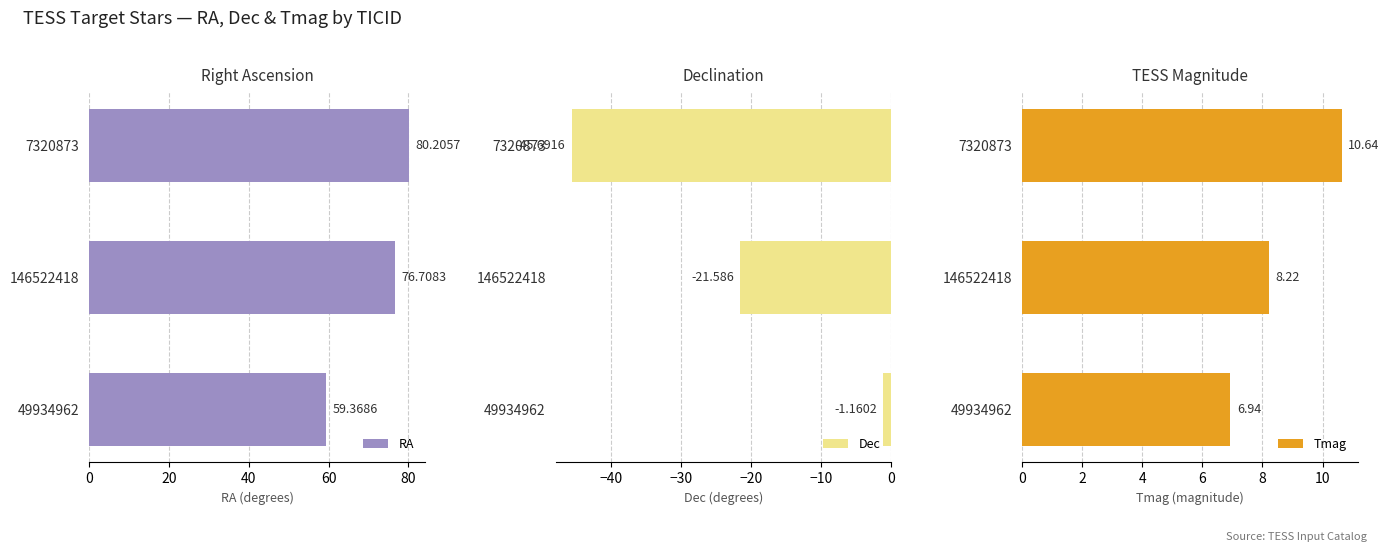

What value does the RA series have at 146522418?

76.7